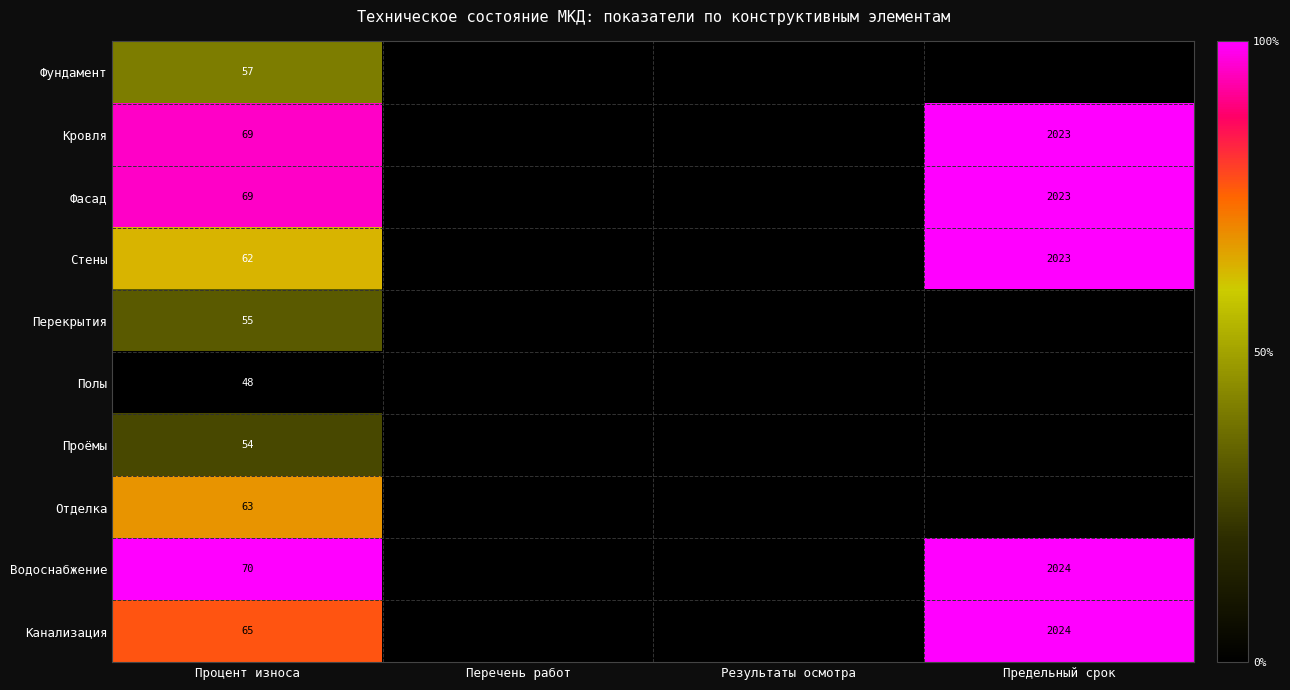

What is the total value across all series at Процент износа?

612